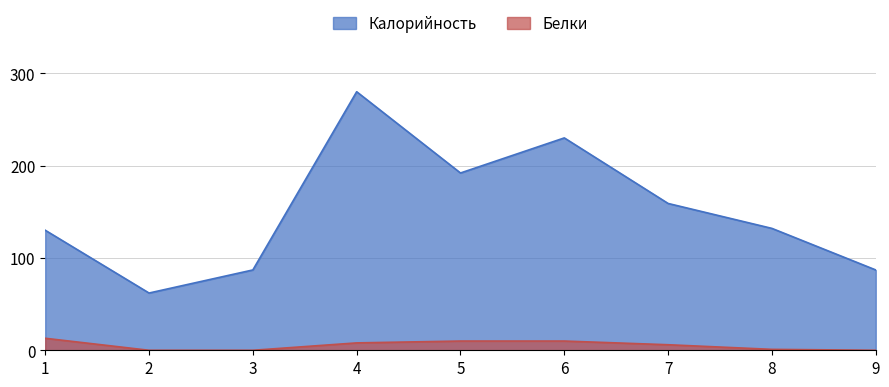

Where is the first local minimum for Калорийность?

2